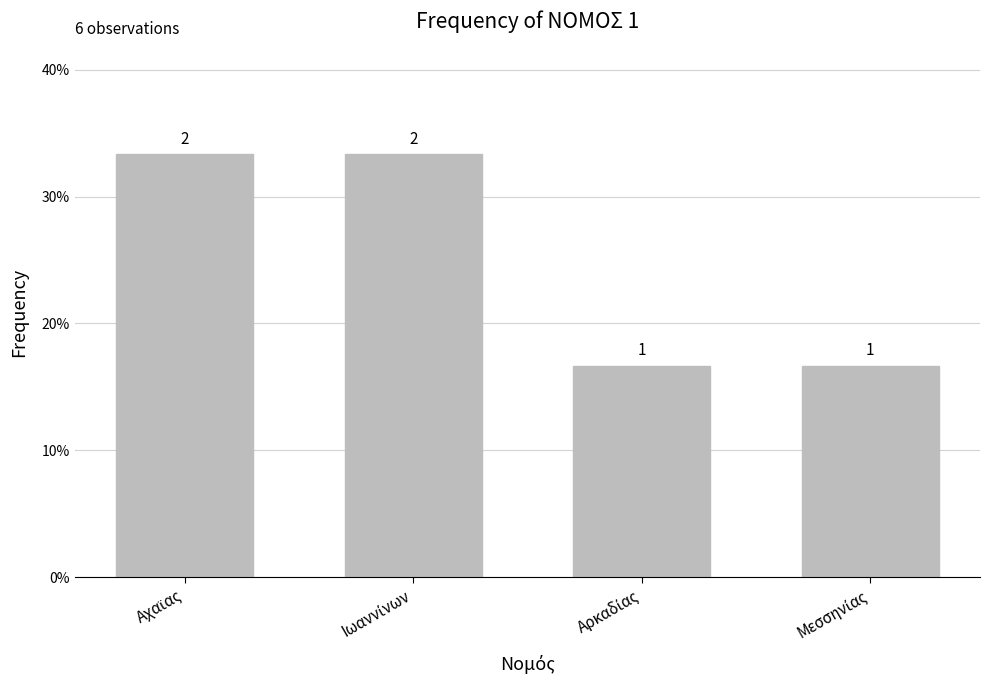

What is the value of the 1st bar from the left?

0.3